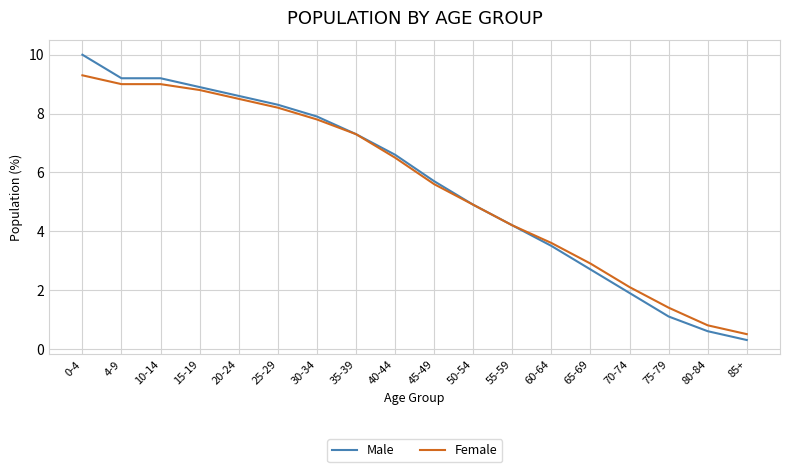

Reading left to right, transcribe all the data shown in this chart.

Male: 10.0	9.2	9.2	8.9	8.6	8.3	7.9	7.3	6.6	5.7	4.9	4.2	3.5	2.7	1.9	1.1	0.6	0.3
Female: 9.3	9.0	9.0	8.8	8.5	8.2	7.8	7.3	6.5	5.6	4.9	4.2	3.6	2.9	2.1	1.4	0.8	0.5